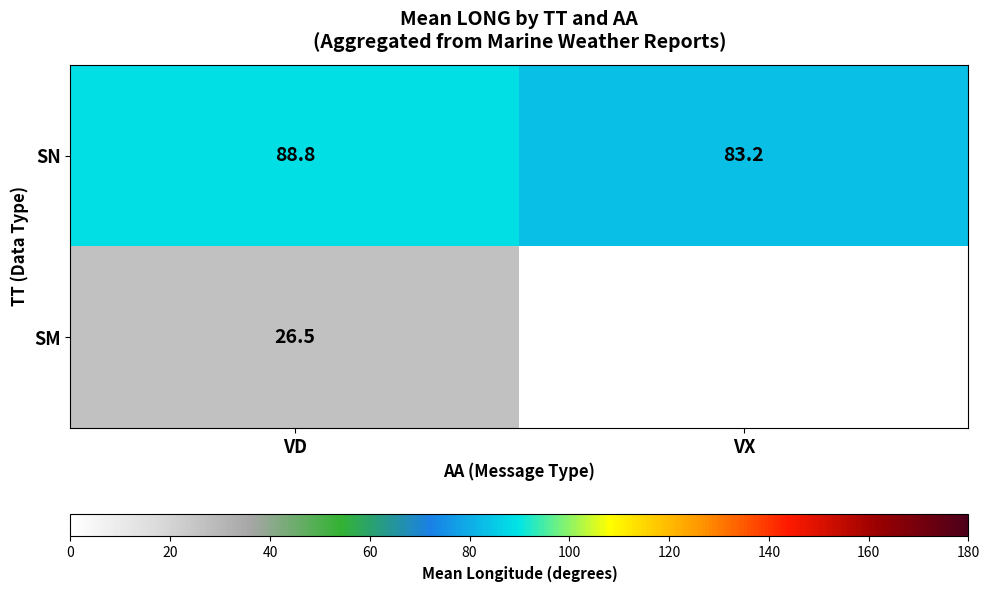

At VD, list the series in order from smallest to largest.

SM, SN